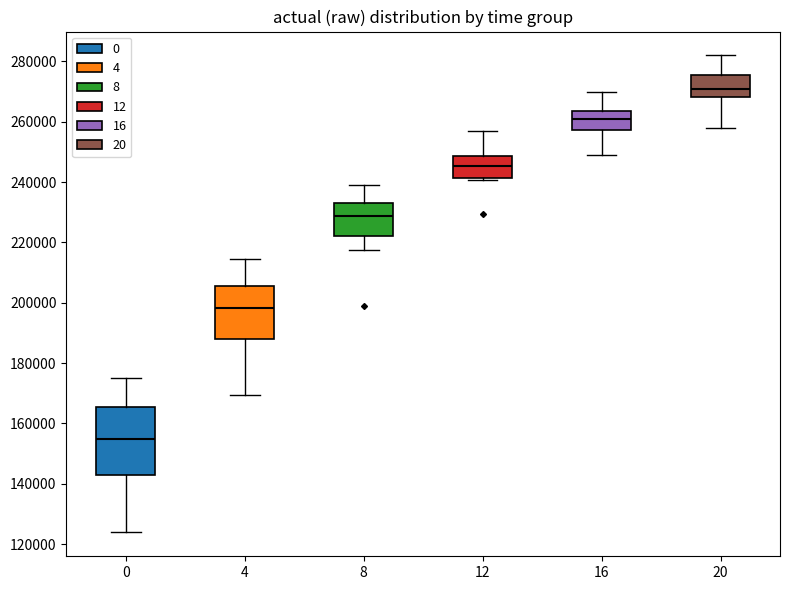

Where does the upper whisker of the box at x = 16 end on the y-axis? The values are not printed on the chart, so give them approximately, as read against the axis.

270000